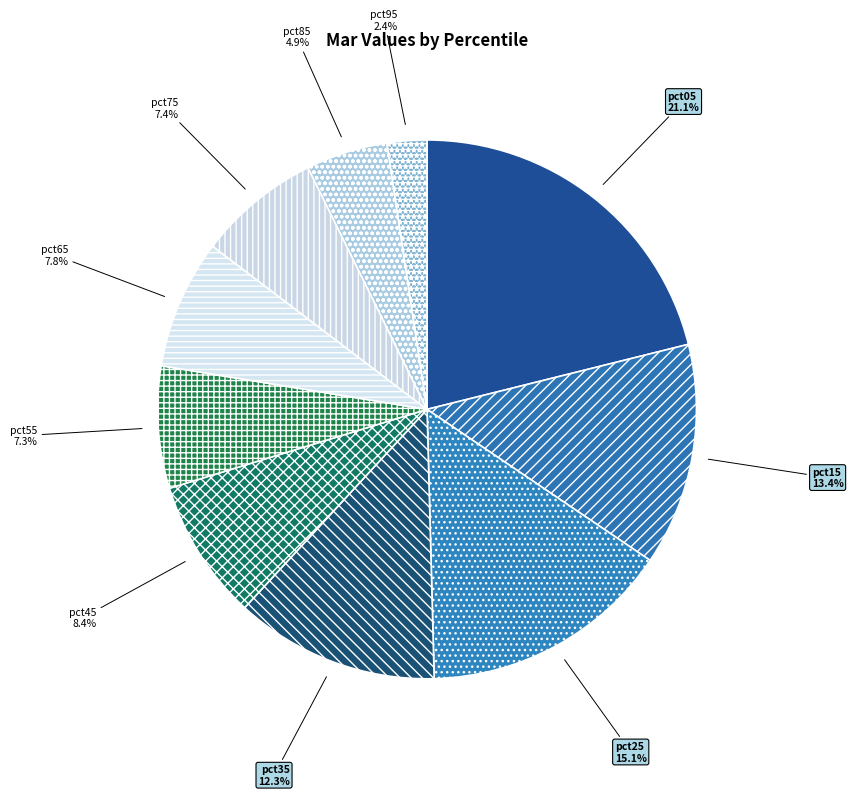

To the nearest percent, what is the average slice percentage?

10%